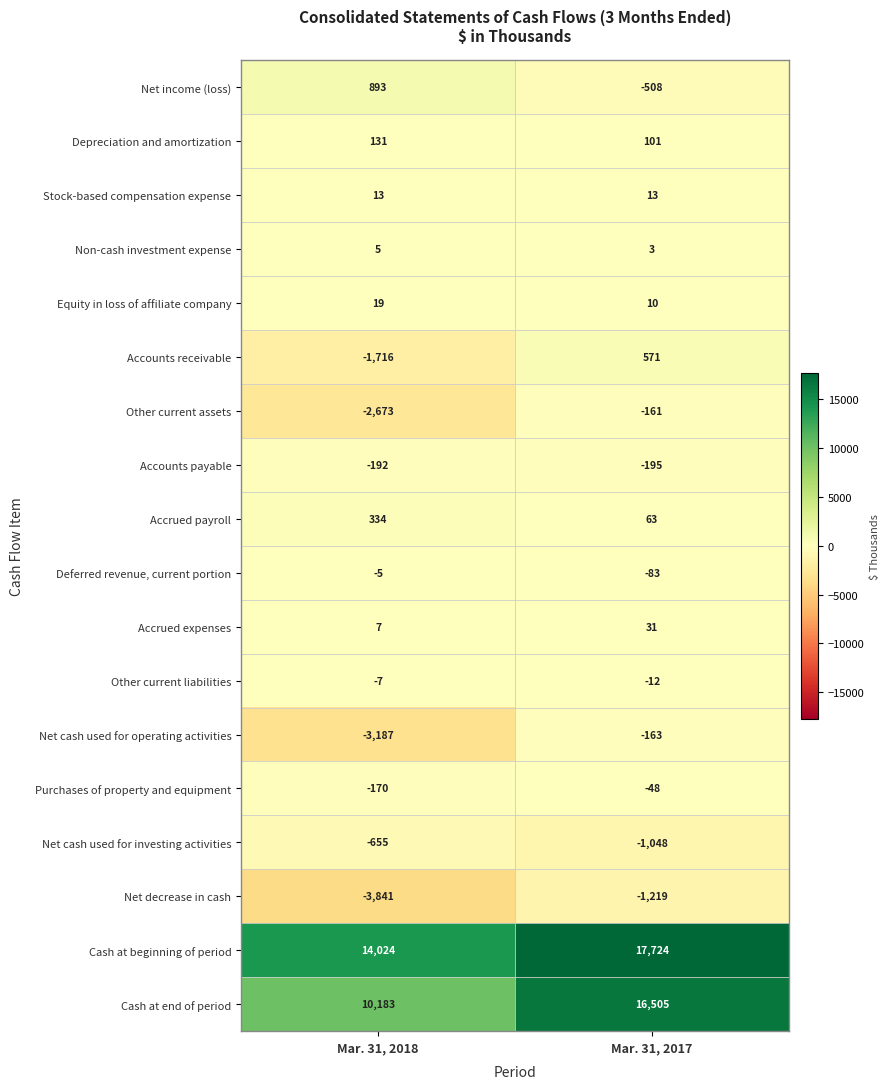

At which category is the sum across all series the highest?

Mar. 31, 2017